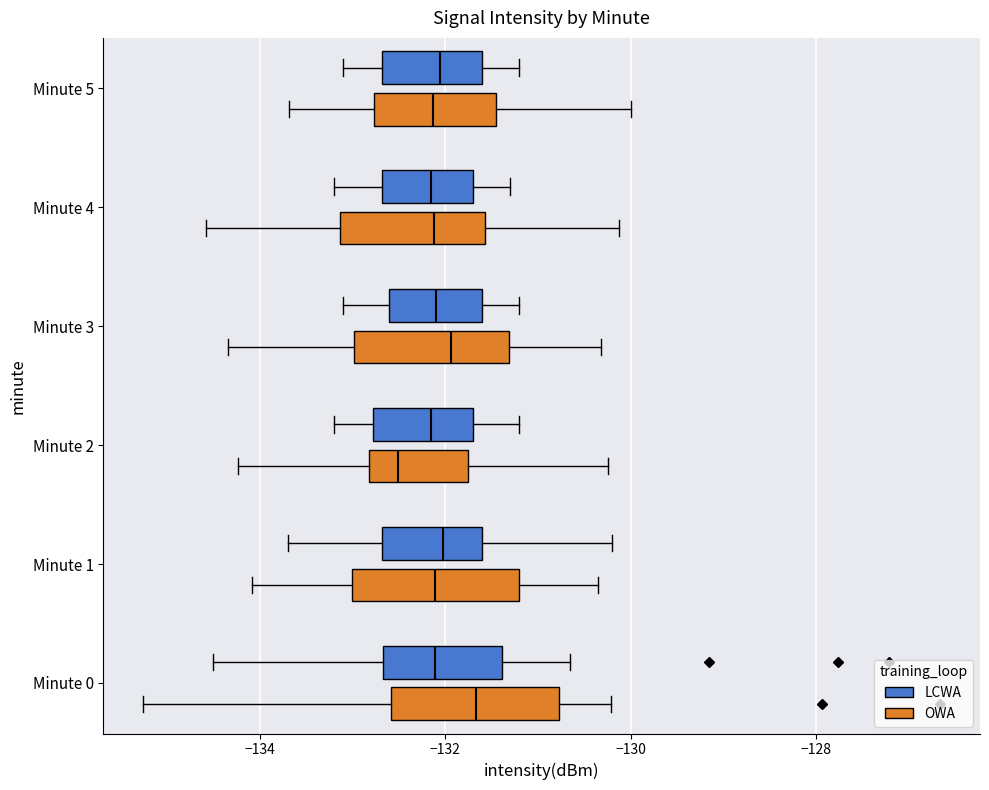

Reading bottom to top, transcribe this box plot: for each box, give where its median line is, the range the box spans, and where its two whiskers end, as read against the x-axis. The values are not printed on the chart, so give them approximately, as read against the axis.

Minute 0 (OWA): median -131.6, box -132.6 to -130.8, whiskers -135.2 to -130.2
Minute 0 (LCWA): median -132.2, box -132.6 to -131.4, whiskers -134.6 to -130.6
Minute 1 (OWA): median -132.2, box -133.0 to -131.2, whiskers -134.0 to -130.4
Minute 1 (LCWA): median -132.0, box -132.6 to -131.6, whiskers -133.6 to -130.2
Minute 2 (OWA): median -132.6, box -132.8 to -131.8, whiskers -134.2 to -130.2
Minute 2 (LCWA): median -132.2, box -132.8 to -131.6, whiskers -133.2 to -131.2
Minute 3 (OWA): median -132.0, box -133.0 to -131.4, whiskers -134.4 to -130.4
Minute 3 (LCWA): median -132.0, box -132.6 to -131.6, whiskers -133.0 to -131.2
Minute 4 (OWA): median -132.2, box -133.2 to -131.6, whiskers -134.6 to -130.2
Minute 4 (LCWA): median -132.2, box -132.6 to -131.6, whiskers -133.2 to -131.2
Minute 5 (OWA): median -132.2, box -132.8 to -131.4, whiskers -133.6 to -130.0
Minute 5 (LCWA): median -132.0, box -132.6 to -131.6, whiskers -133.0 to -131.2